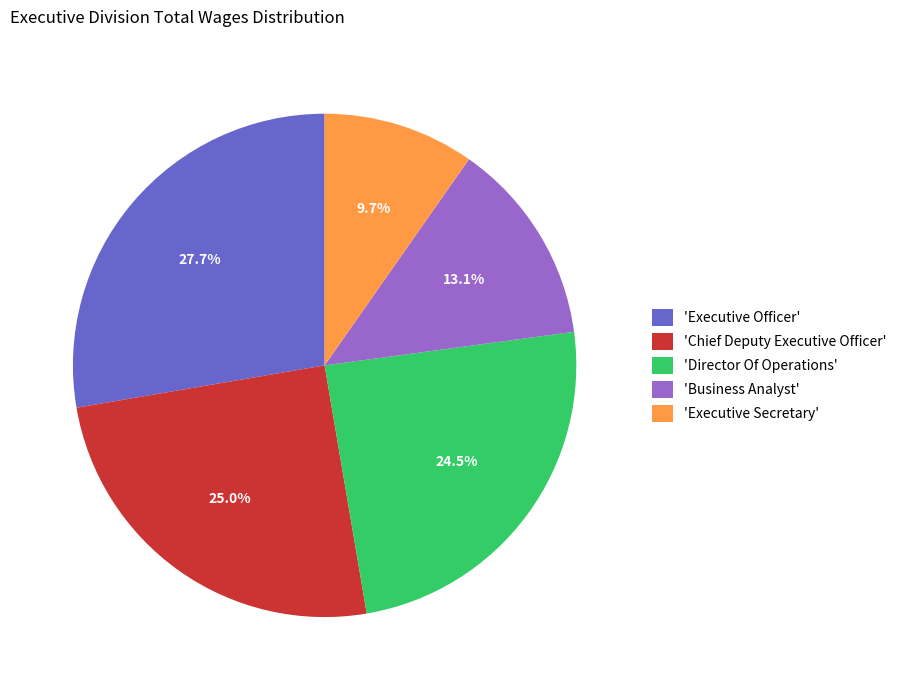

Rank the categories by value from highest to lowest.

'Executive Officer', 'Chief Deputy Executive Officer', 'Director Of Operations', 'Business Analyst', 'Executive Secretary'